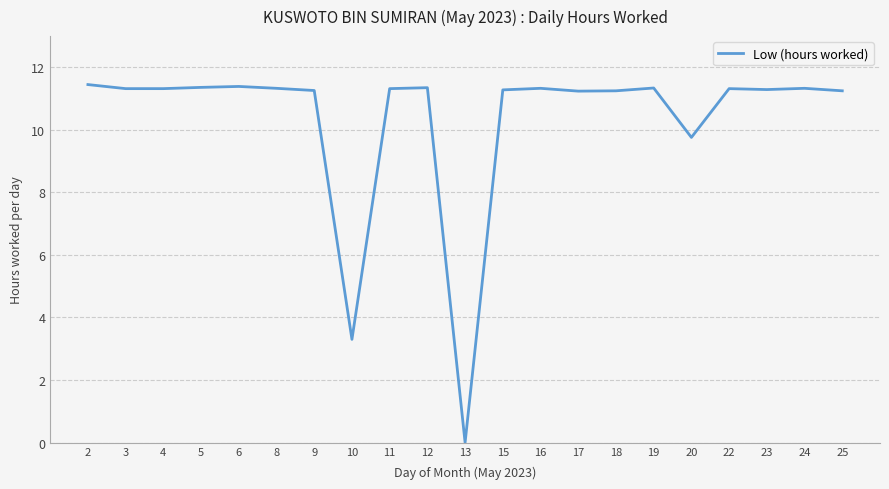

What is the sum of all values?

216.8